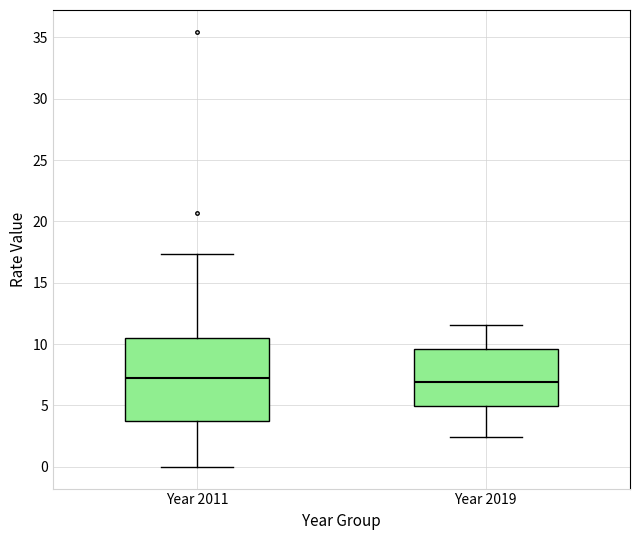

Where does the upper whisker of the box for Year 2011 end on the y-axis? The values are not printed on the chart, so give them approximately, as read against the axis.

17.5